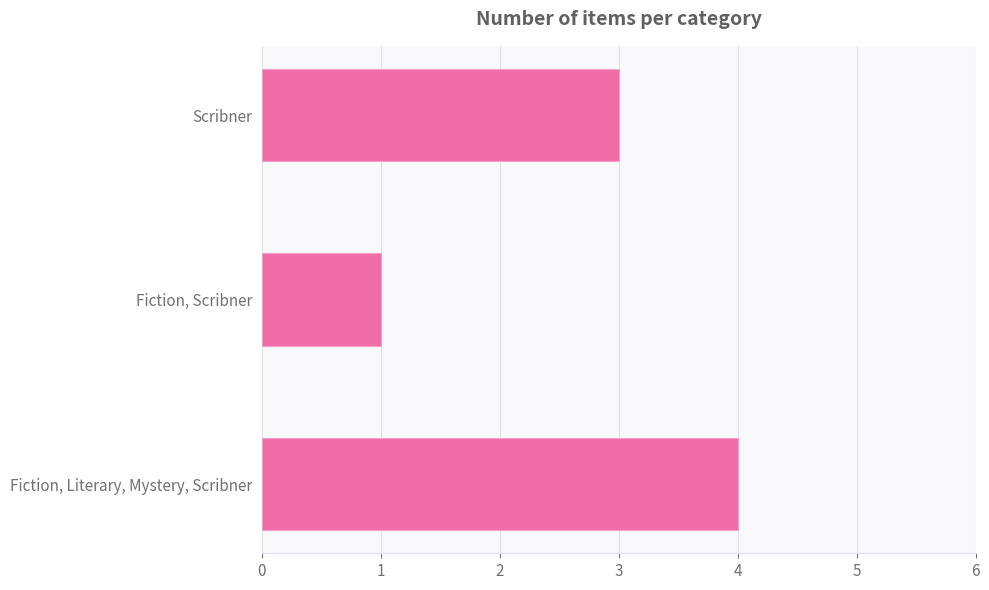

Count the number of categories in the chart.

3